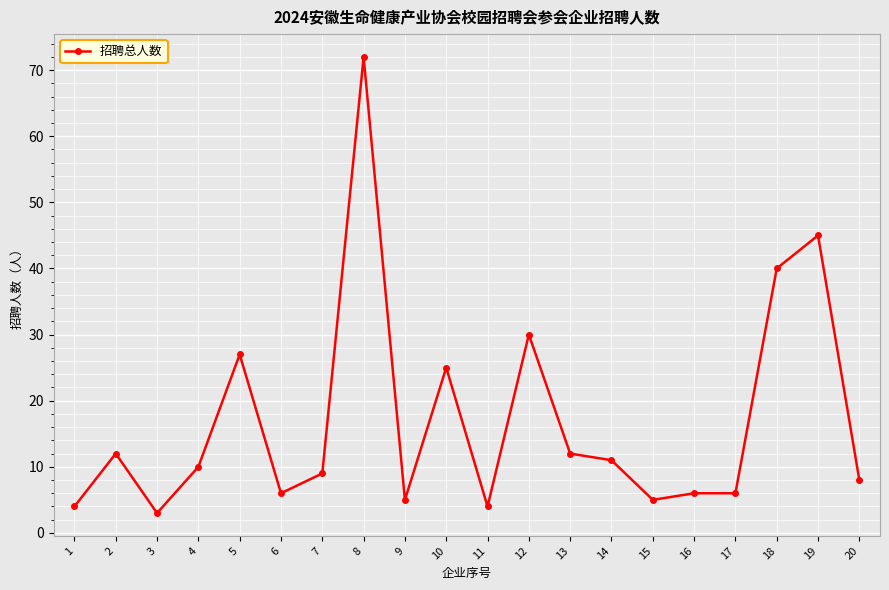

Reading left to right, extract all data points from this chart.

1=4	2=12	3=3	4=10	5=27	6=6	7=9	8=72	9=5	10=25	11=4	12=30	13=12	14=11	15=5	16=6	17=6	18=40	19=45	20=8